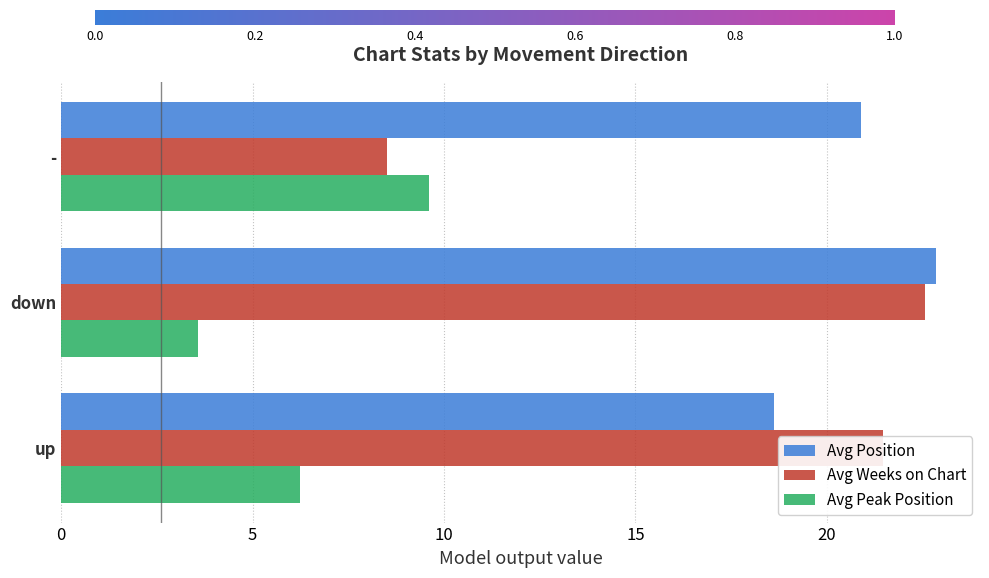

What is the approximate value of Avg Weeks on Chart at -?

8.5